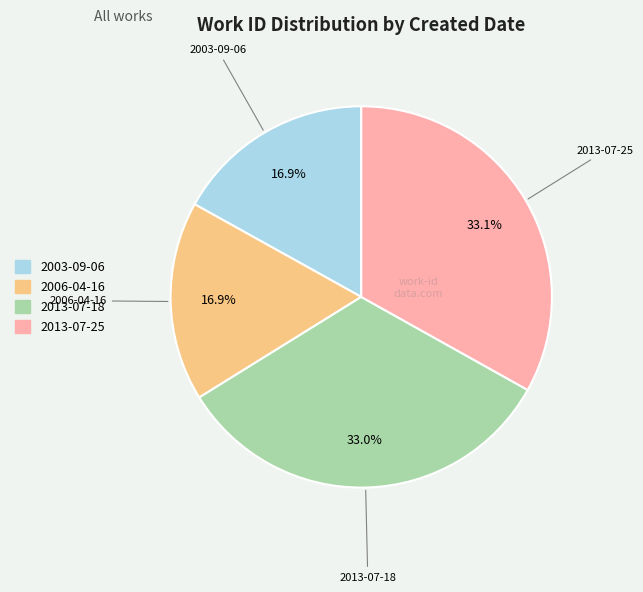

What percentage do 2013-07-18 and 2013-07-25 together represent?

66.2%